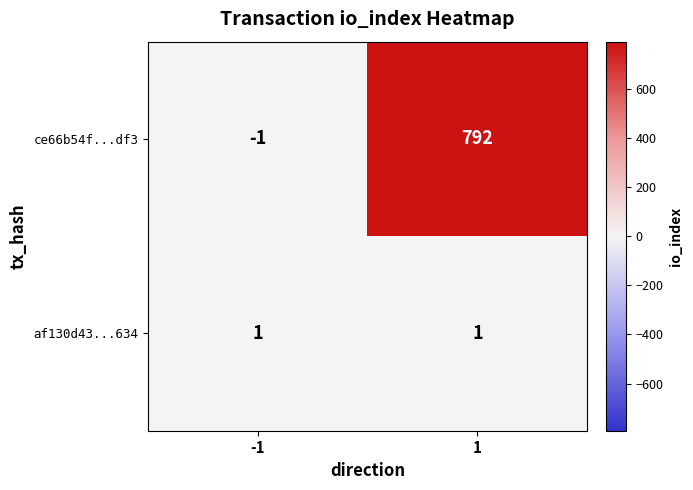

What is the difference between the maximum and minimum values in the ce66b54f...df3 series?

793